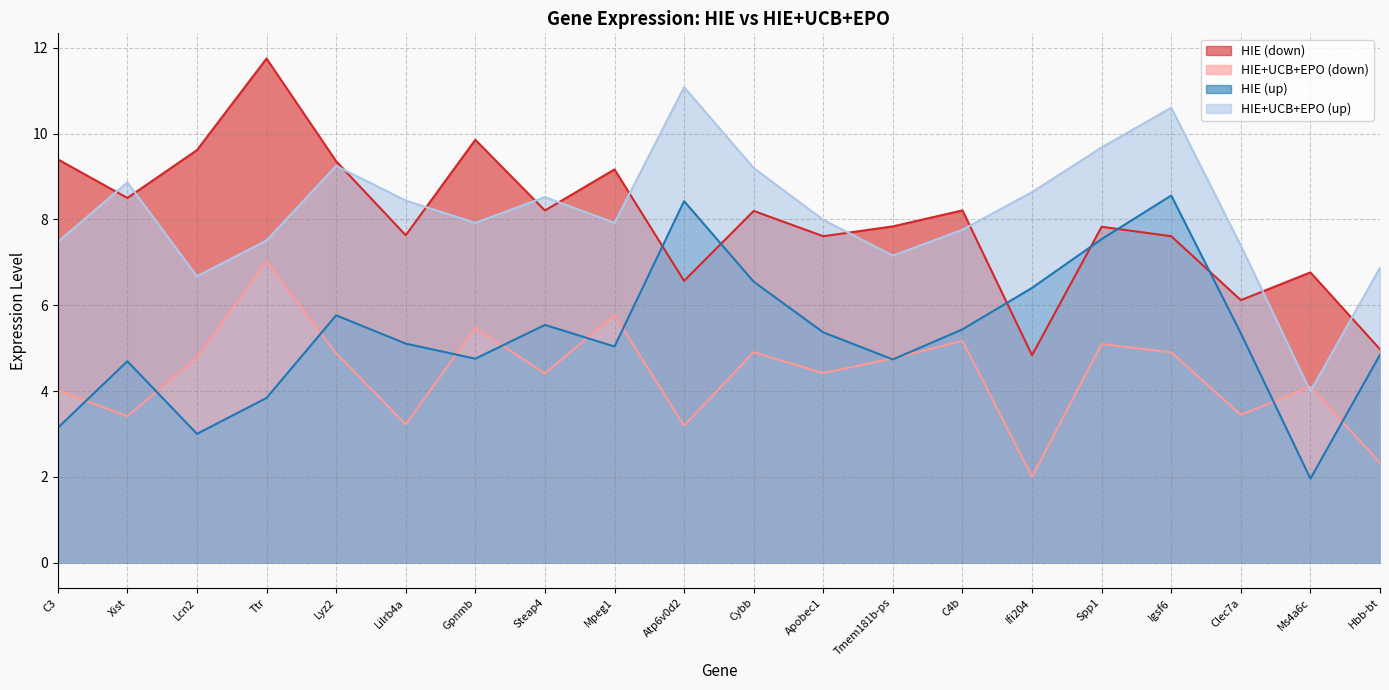

The HIE+UCB+EPO (down) series shows 6.8 at Steap4. True or false?

False